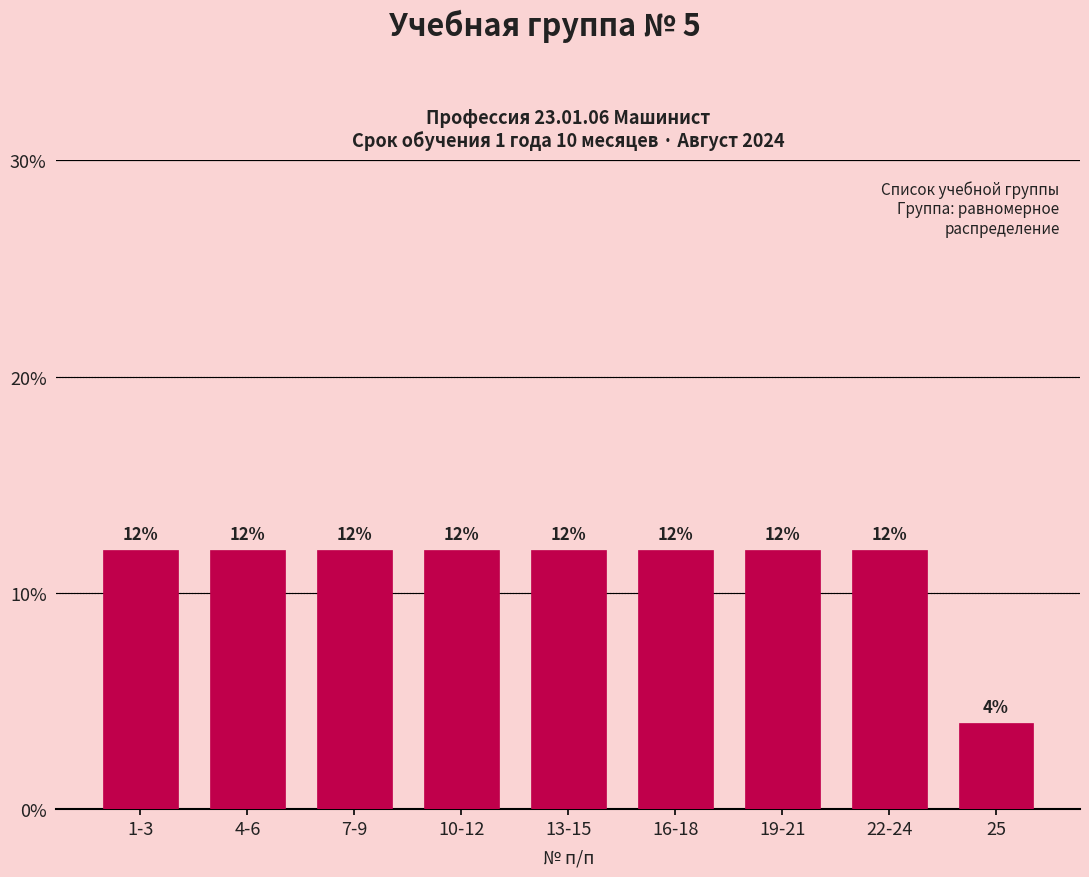

Reading right to left, list all the values displayed in this chart.

25=4	22-24=12	19-21=12	16-18=12	13-15=12	10-12=12	7-9=12	4-6=12	1-3=12